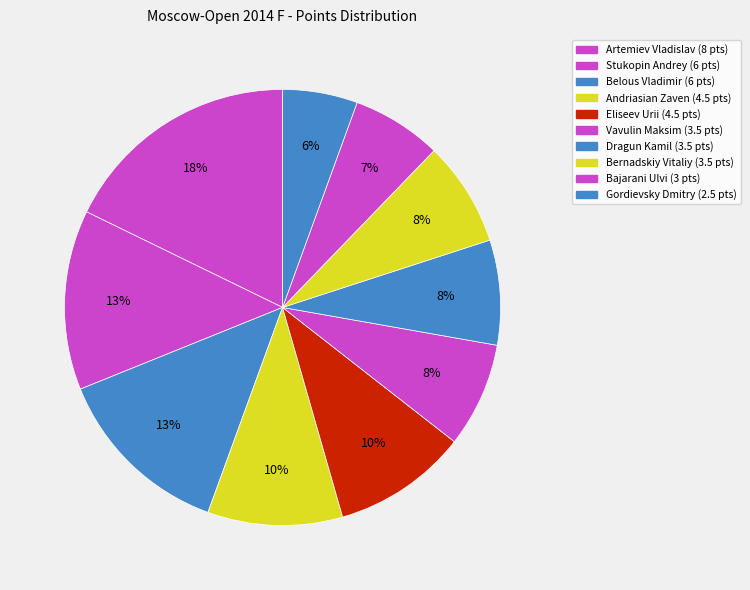

Count the number of slices in the pie.

10